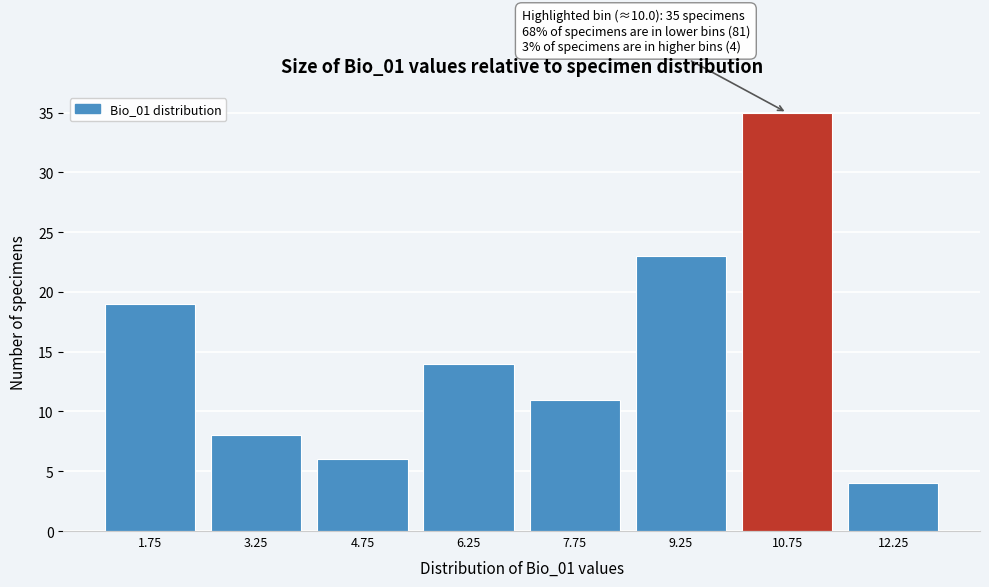

Reading left to right, extract all data points from this chart.

19	8	6	14	11	23	35	4